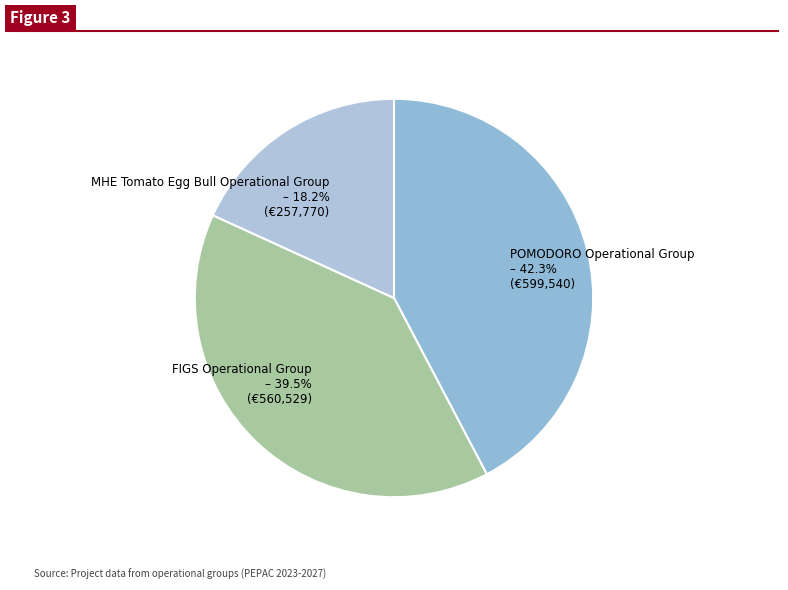

To the nearest percent, what is the combined percentage of POMODORO Operational Group and MHE Tomato Egg Bull Operational Group?

60%